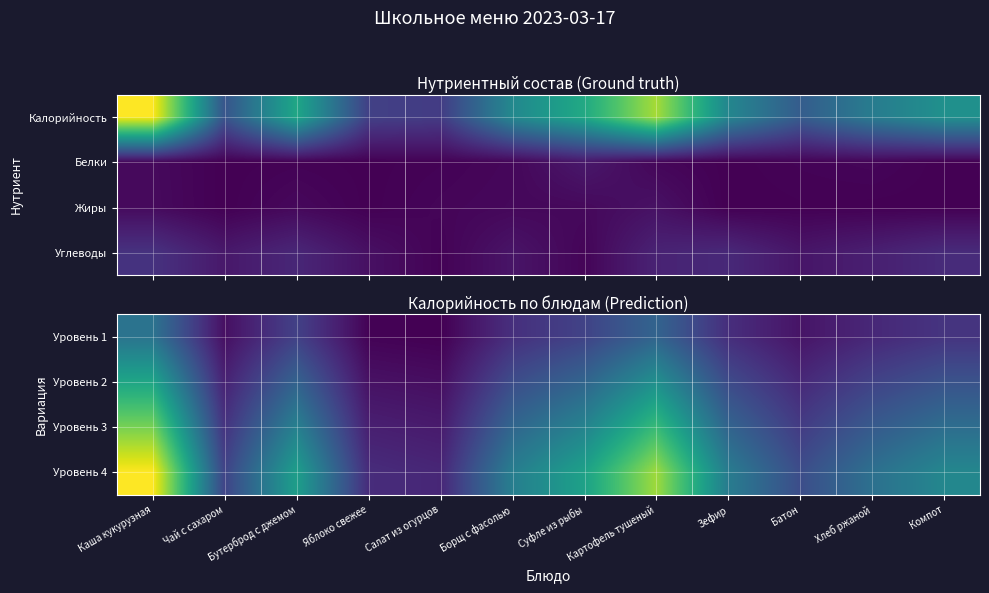

Between Каша кукурузная and Бутерброд с джемом, which is larger?

Каша кукурузная